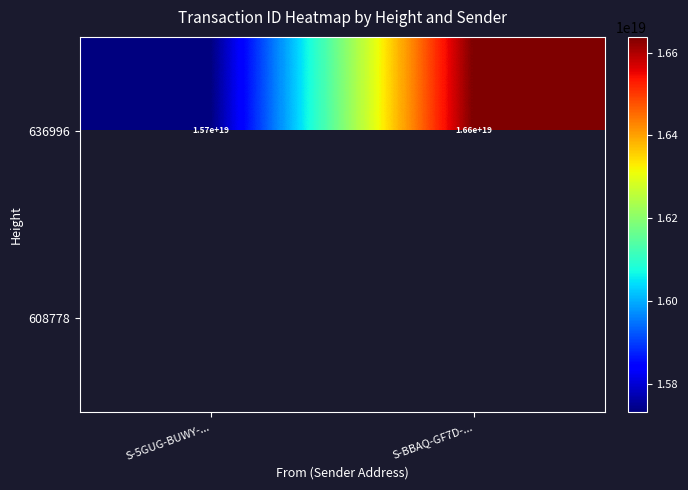

Is it true that 636996 equals 15700000000000000000 at S-5GUG-BUWY-...?

True